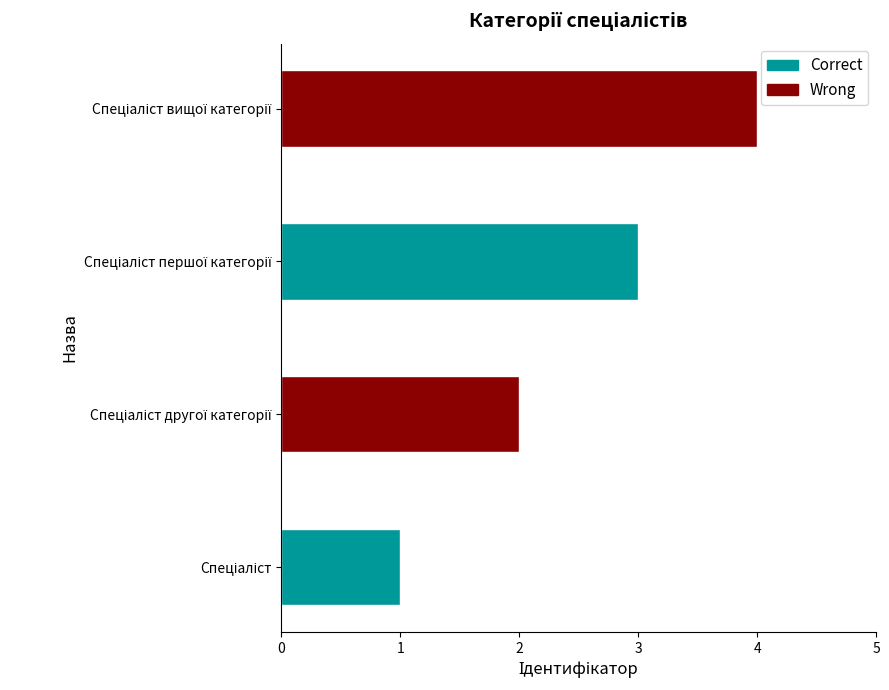

What is the smallest value displayed?

1